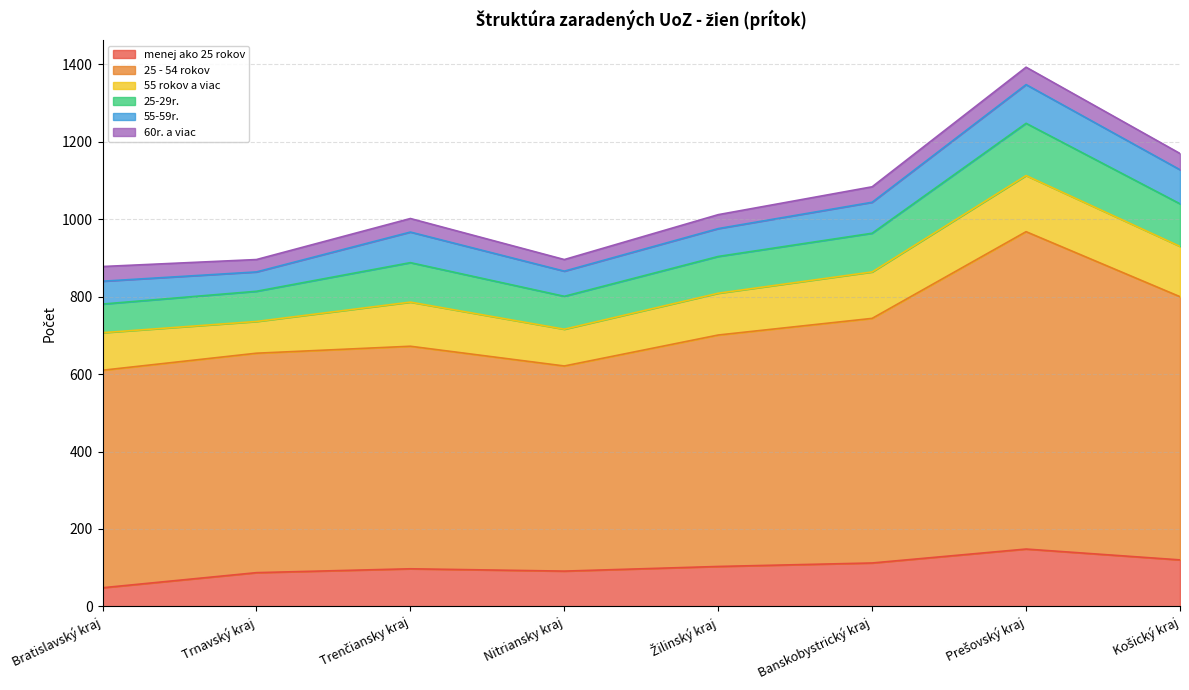

True or false: 25-29r. and 55-59r. cross at least once.

False